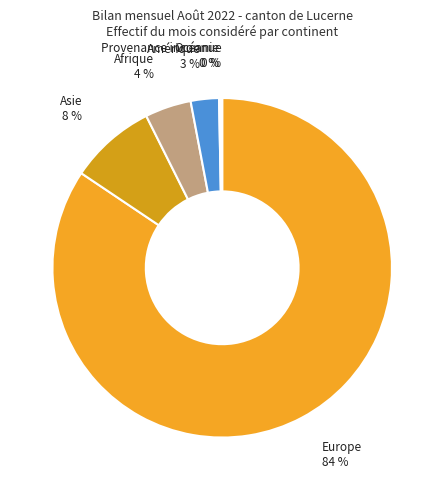

Which slice is the largest?

Europe